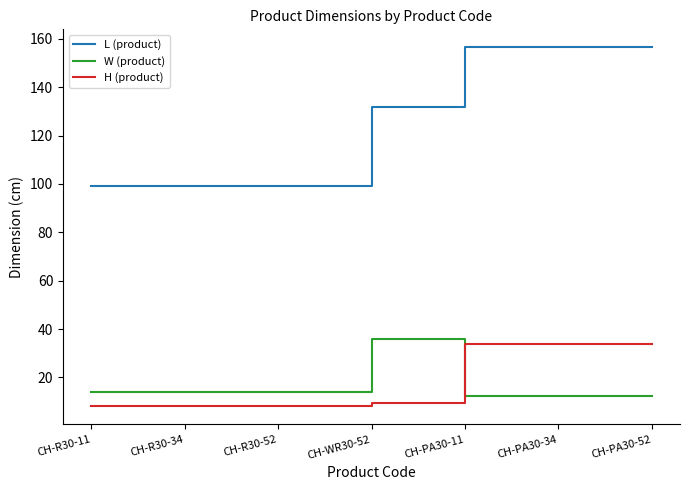

How many times do H (product) and W (product) cross each other?

1